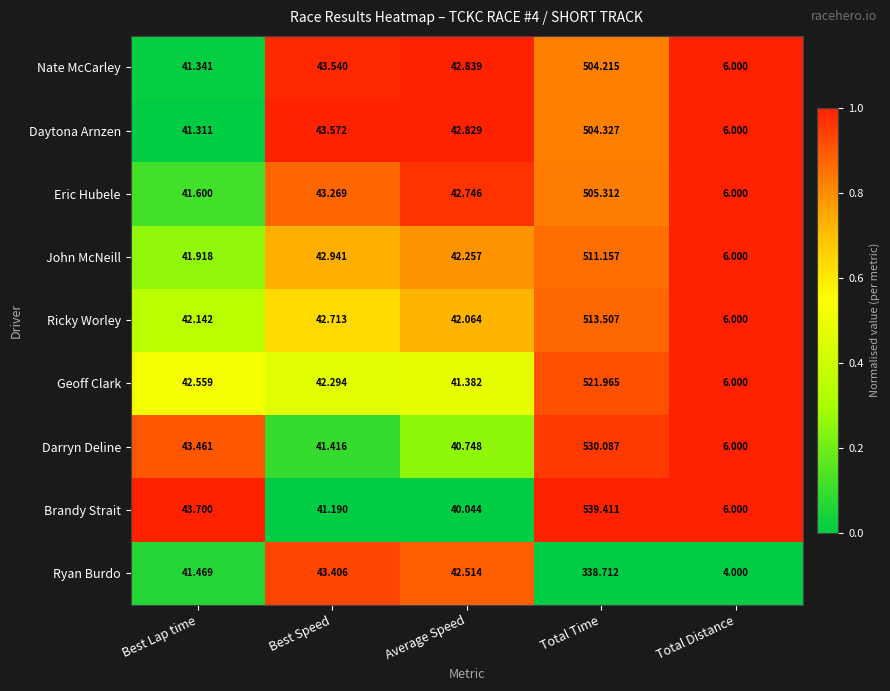

At which category does the chart reach its peak across all series?

Total Time